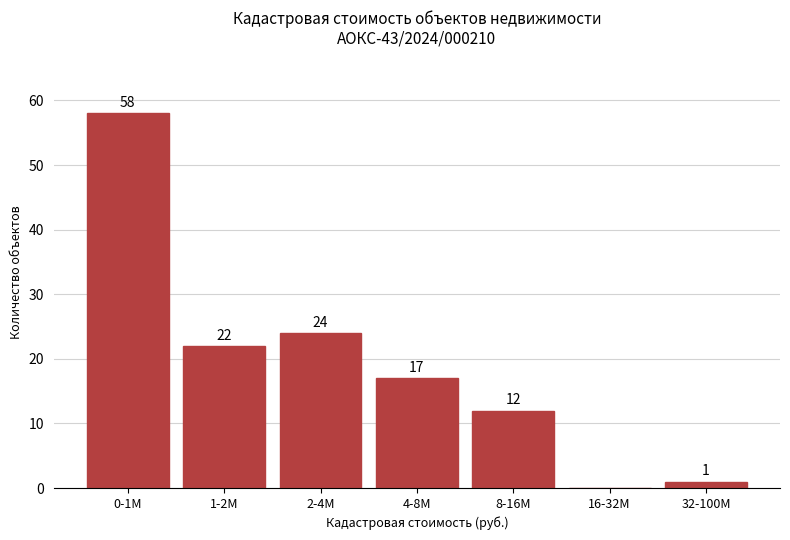

Reading right to left, transcribe all the data shown in this chart.

32-100M=1	16-32M=0	8-16M=12	4-8M=17	2-4M=24	1-2M=22	0-1M=58